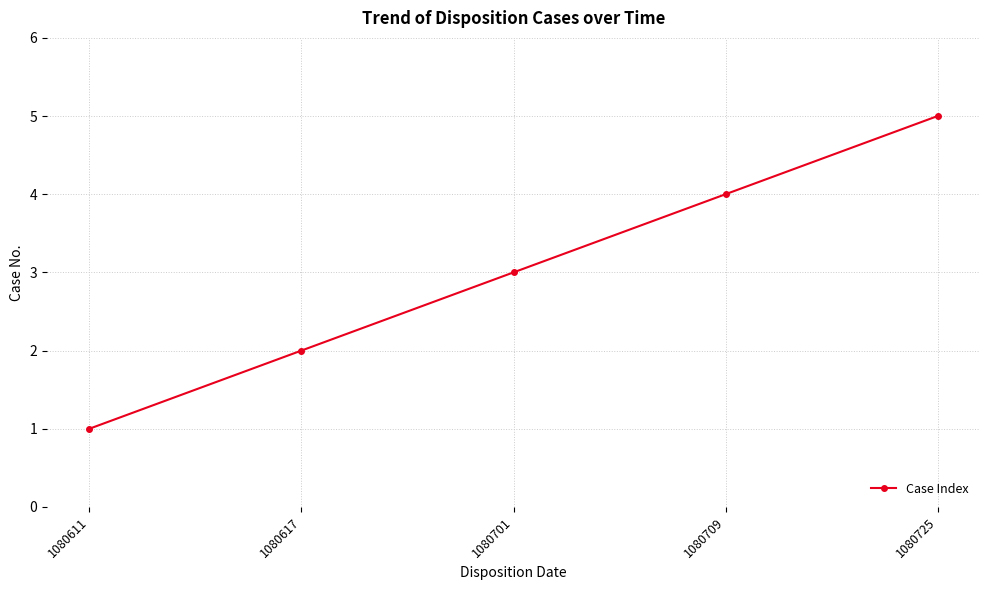

How many values are below 3?

2